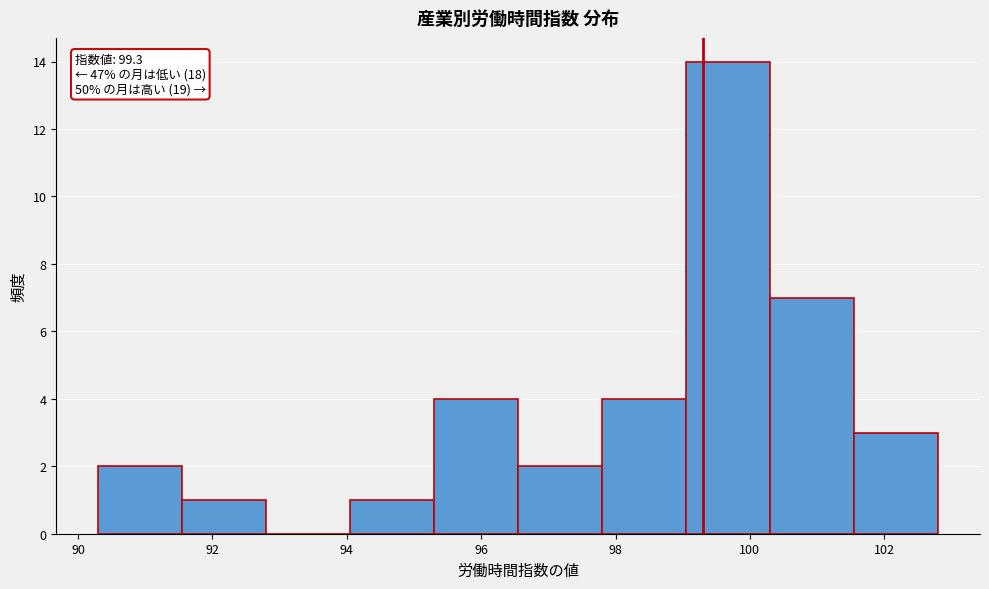

Over which range of the x-axis is the bar tallest?

99.05 to 100.30